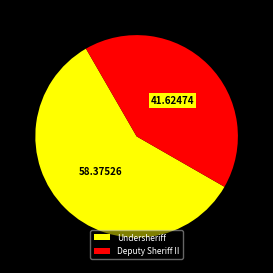

What is the ratio of the value at Deputy Sheriff II to the value at Undersheriff?

0.7